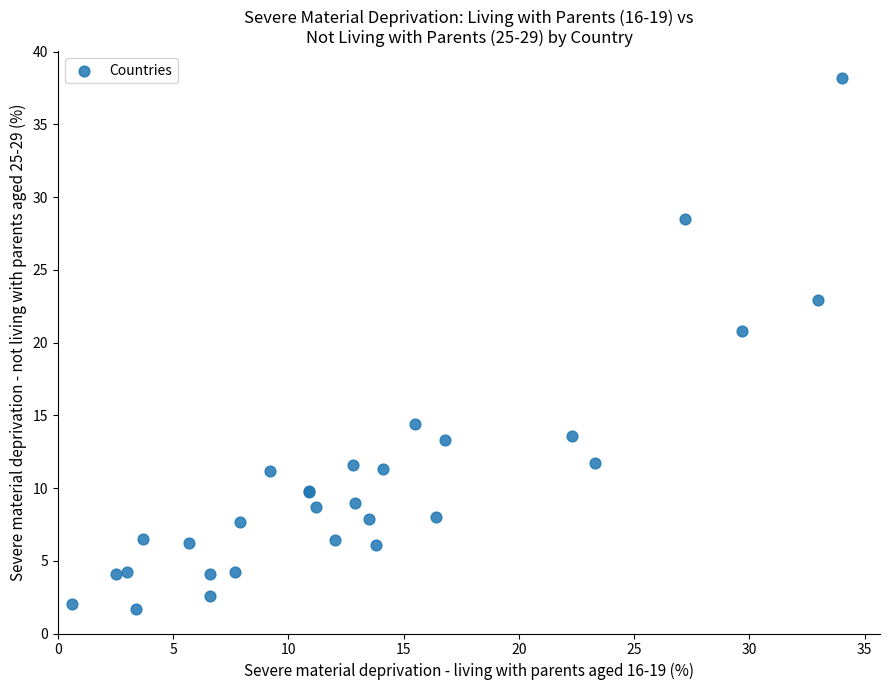

What Y value in the scatter plot is closest to 19?

20.8